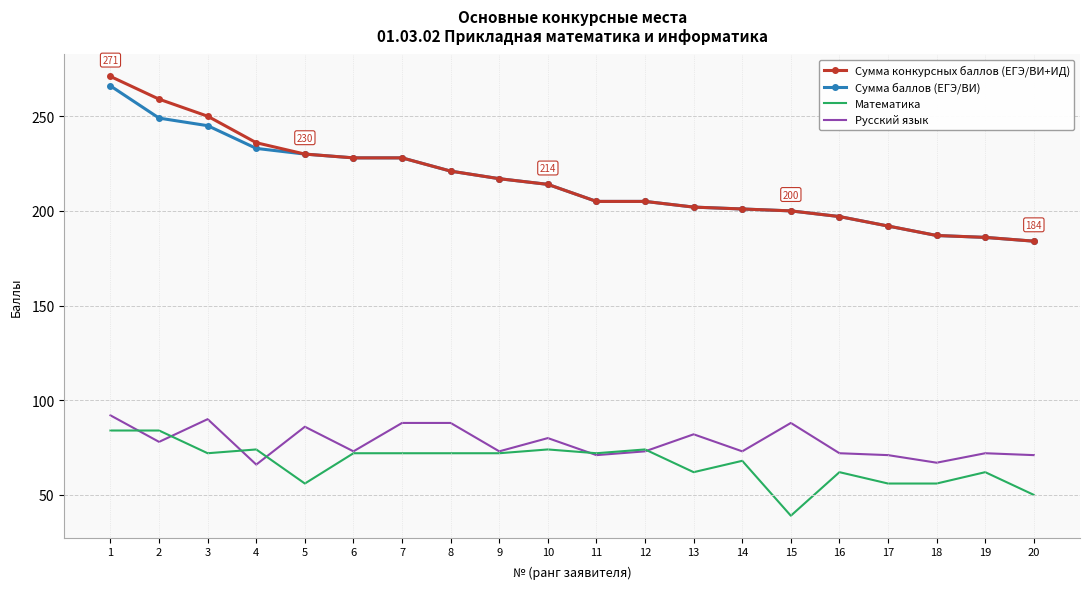

What value does the Сумма баллов (ЕГЭ/ВИ) series have at 18?

187